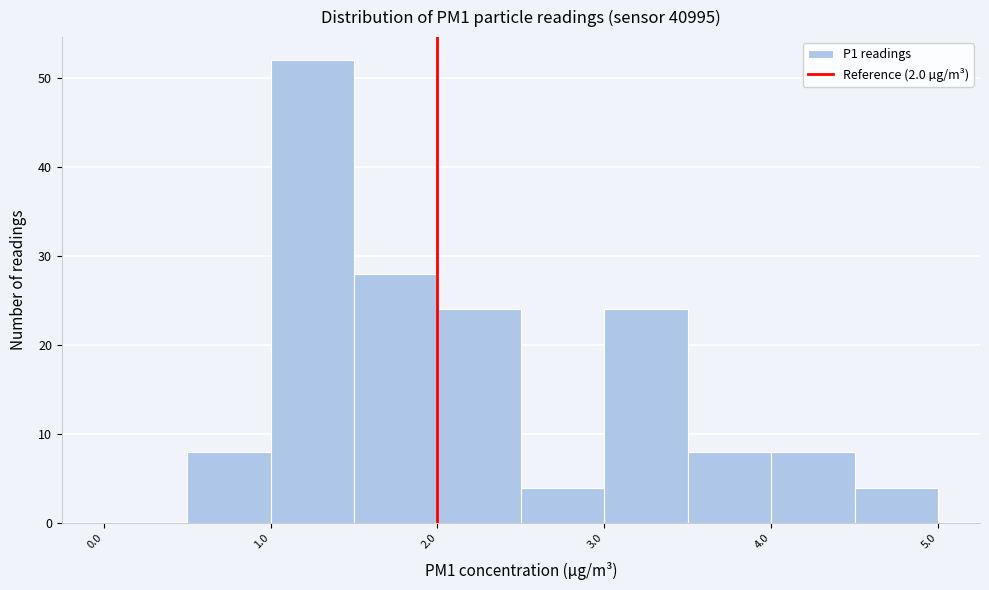

Reading left to right, transcribe this chart: for each bar, give the range it covers on the x-axis and its height. The values are not printed on the chart, so give them approximately, as read against the axis.

0.0 to 0.5: 0
0.5 to 1.0: 8
1.0 to 1.5: 52
1.5 to 2.0: 28
2.0 to 2.5: 24
2.5 to 3.0: 4
3.0 to 3.5: 24
3.5 to 4.0: 8
4.0 to 4.5: 8
4.5 to 5.0: 4